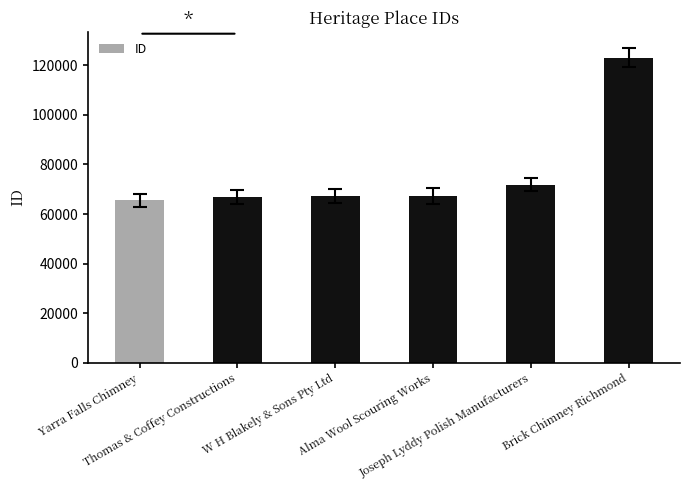

Does the chart contain any negative values?

No